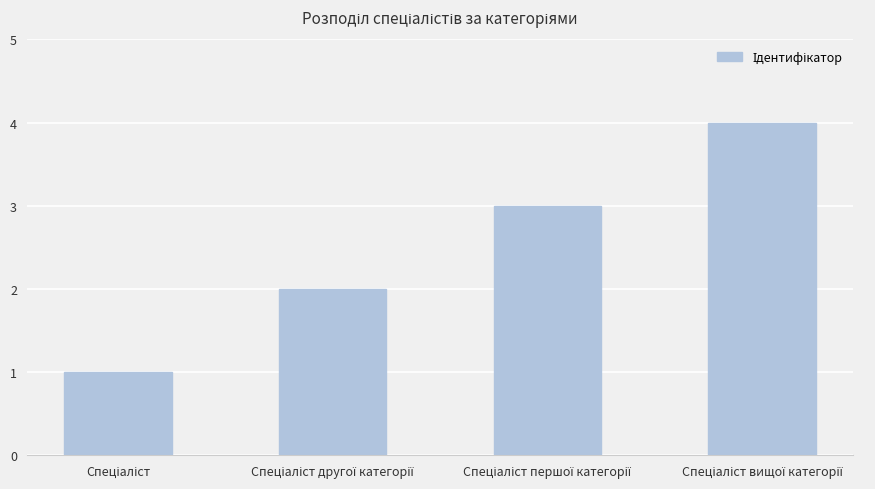

Does the chart contain any negative values?

No